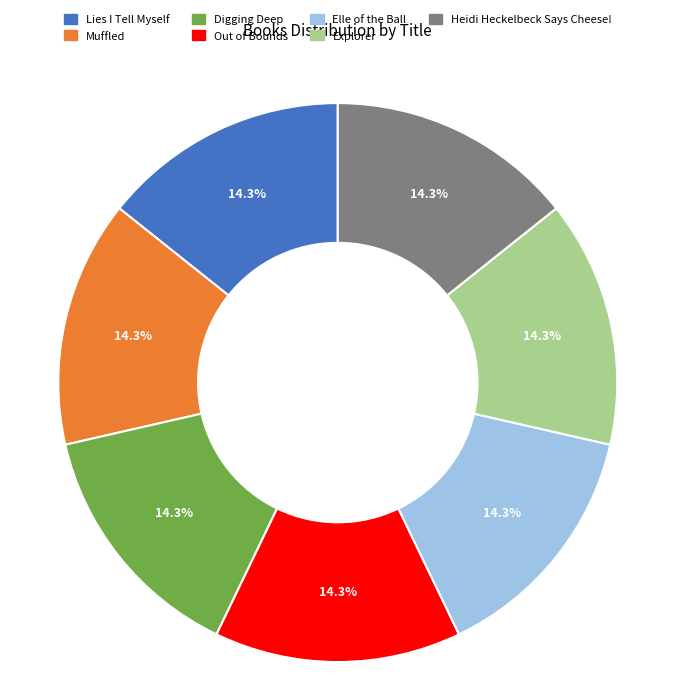

How many slices are in this pie chart?

7